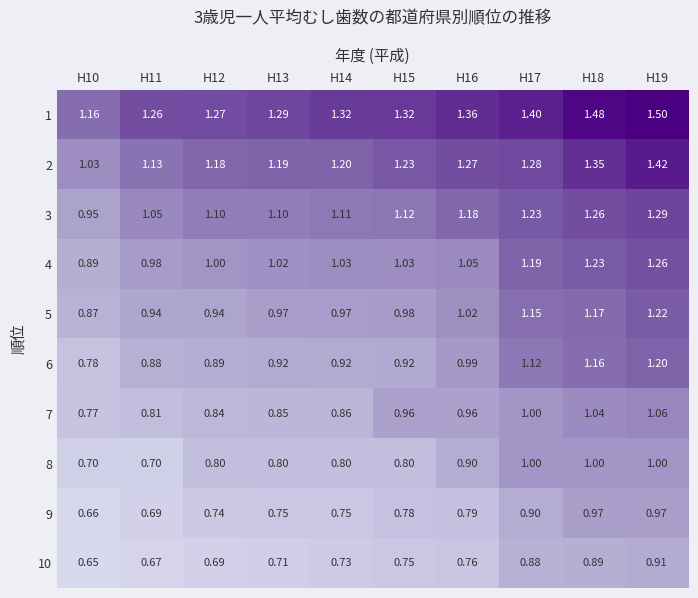

Which category has the highest value across all series?

H19